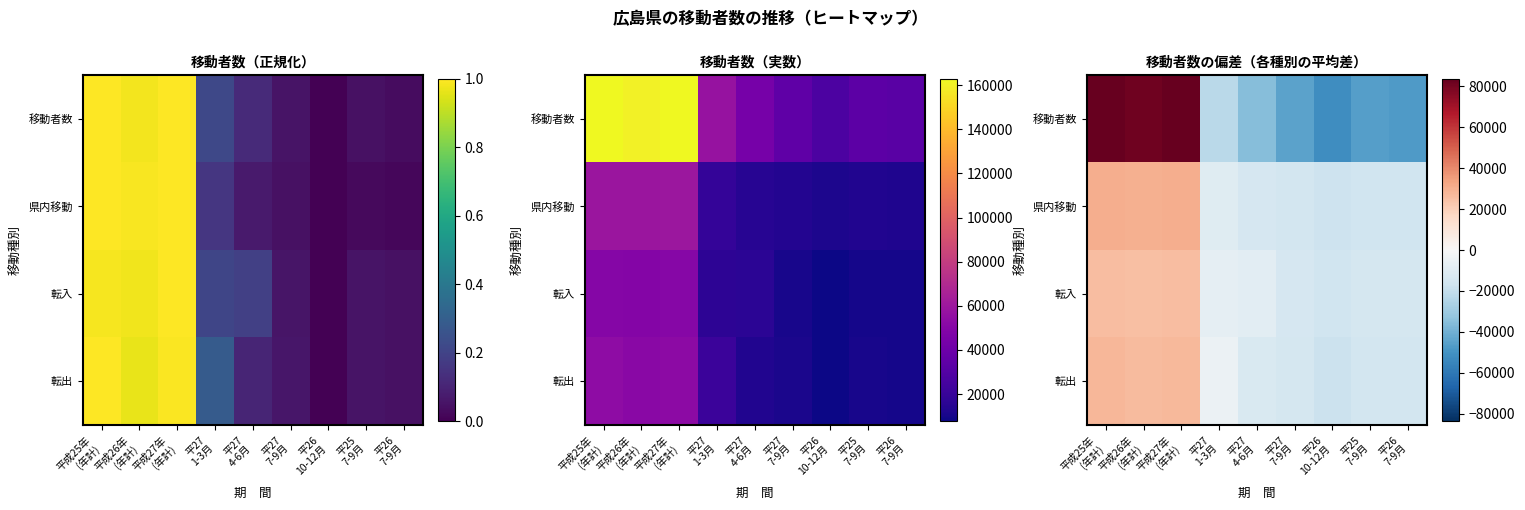

What is the greatest value displayed?

83482.2